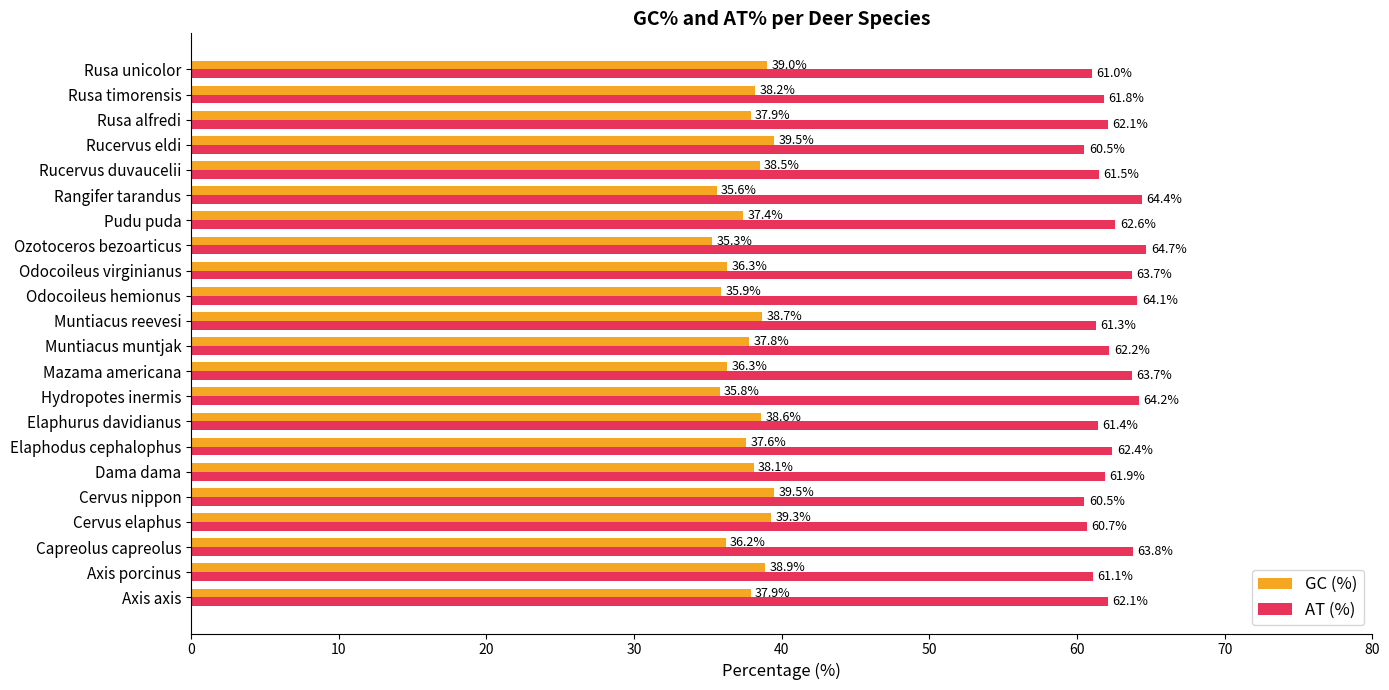

What is the spread (max minus min) of values at Cervus elaphus?

21.4